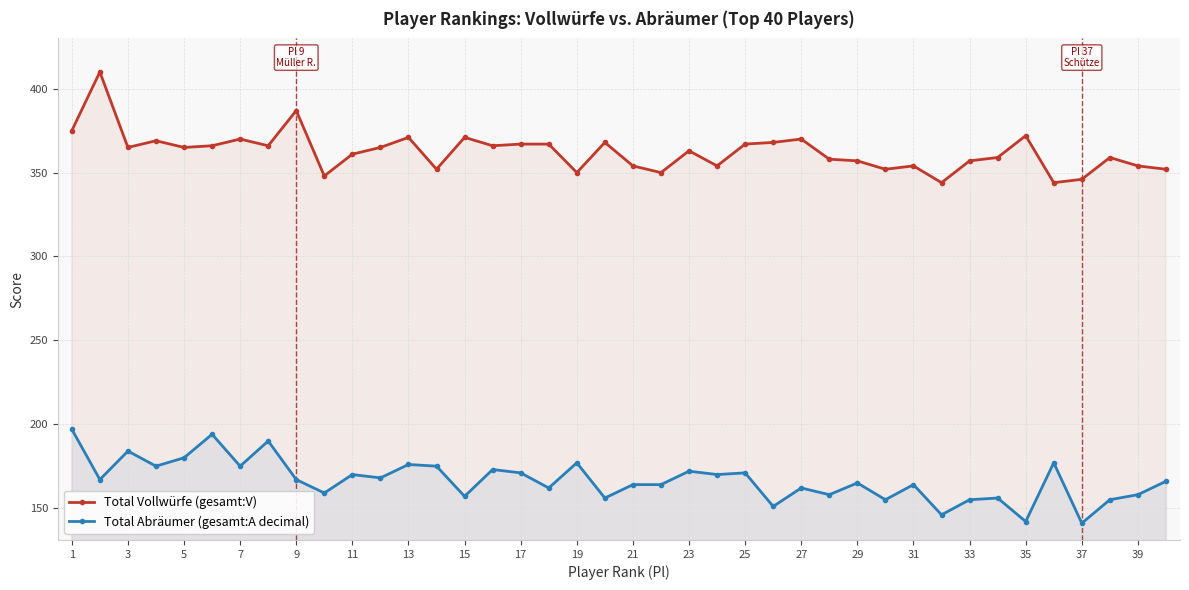

What value does the Total Abräumer (gesamt:A decimal) series have at 15, to the nearest 10?

160